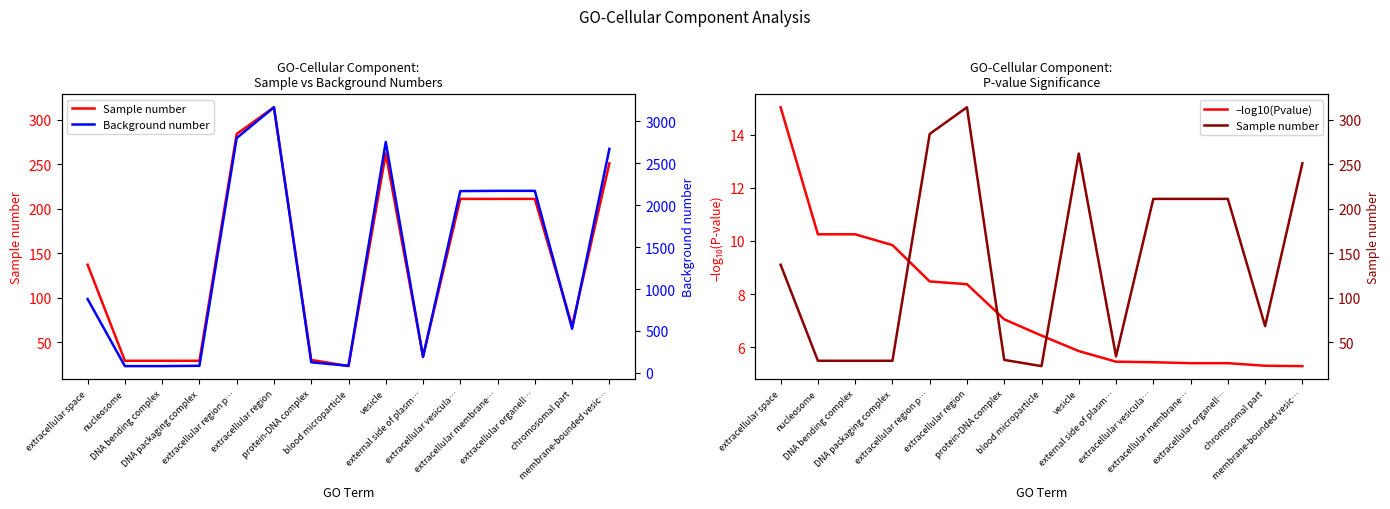

What is the difference between the –log10(Pvalue) values at extracellular membrane… and protein-DNA complex?

1.7